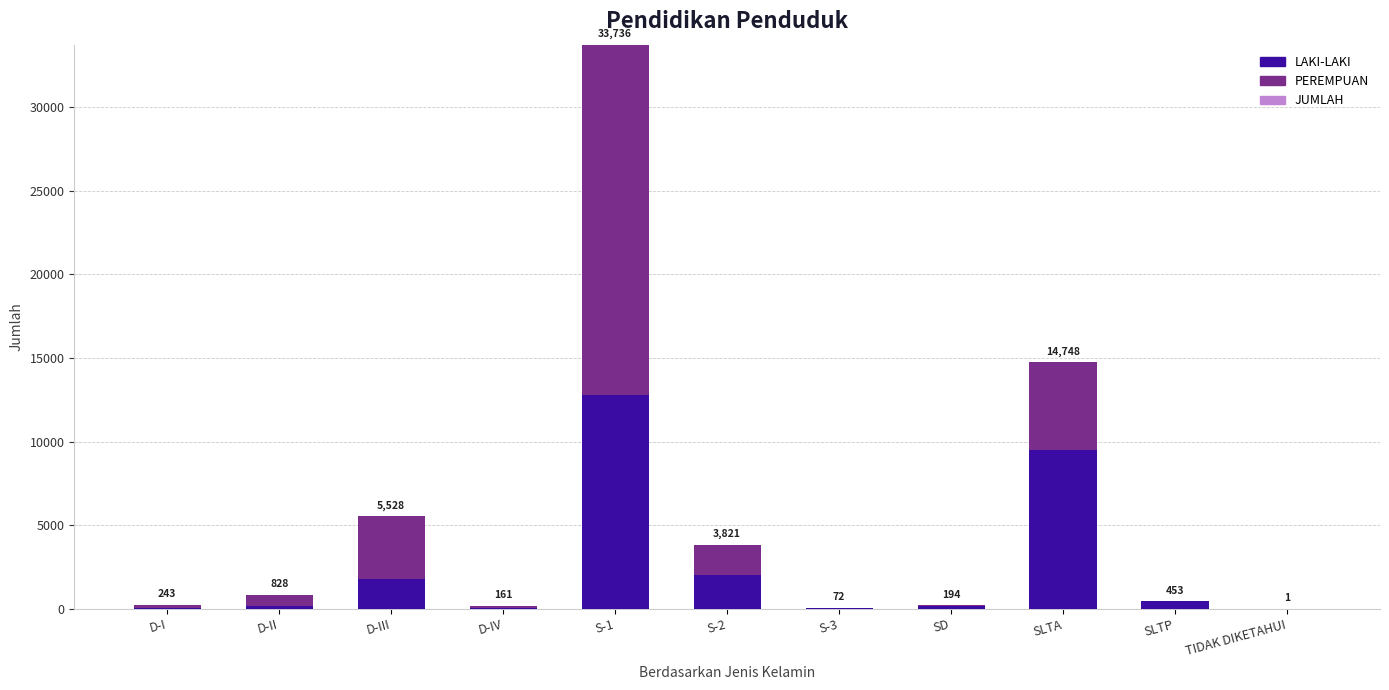

What is the difference between the second highest and minimum values in the LAKI-LAKI series?

9520